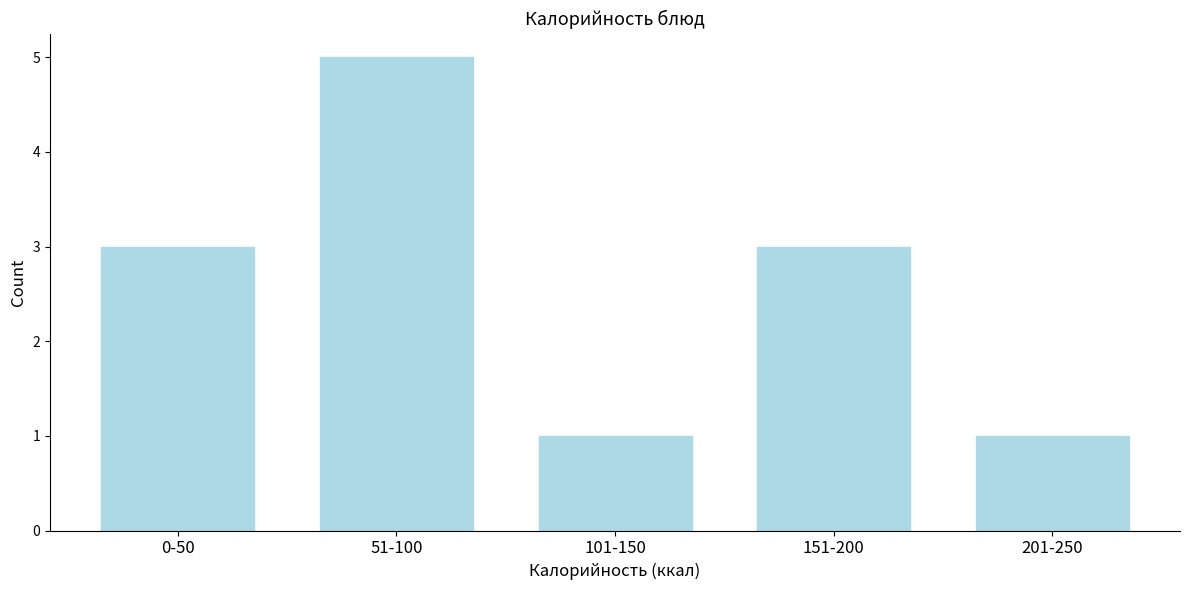

Reading left to right, extract all data points from this chart.

0-50=3	51-100=5	101-150=1	151-200=3	201-250=1